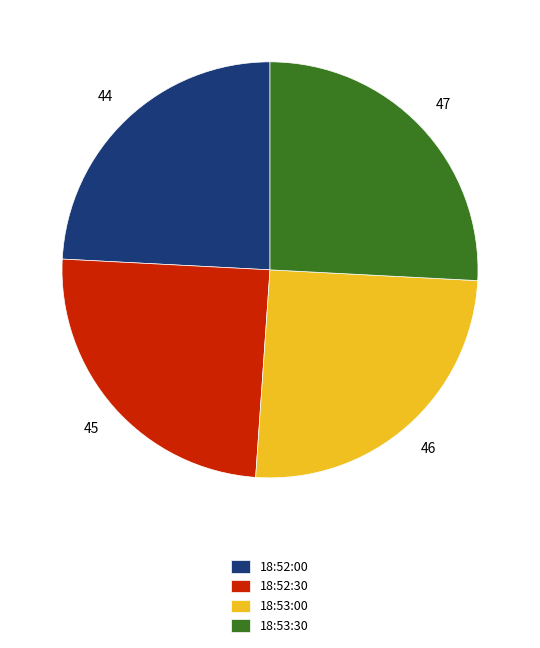

Which slice is the largest?

18:53:30